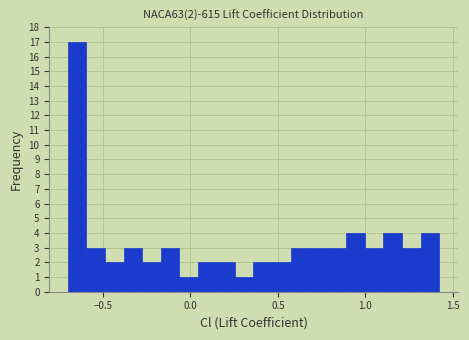

Around what value on the x-axis is the tallest bar? Give the approximate position of its centre, as read against the axis.

-0.65